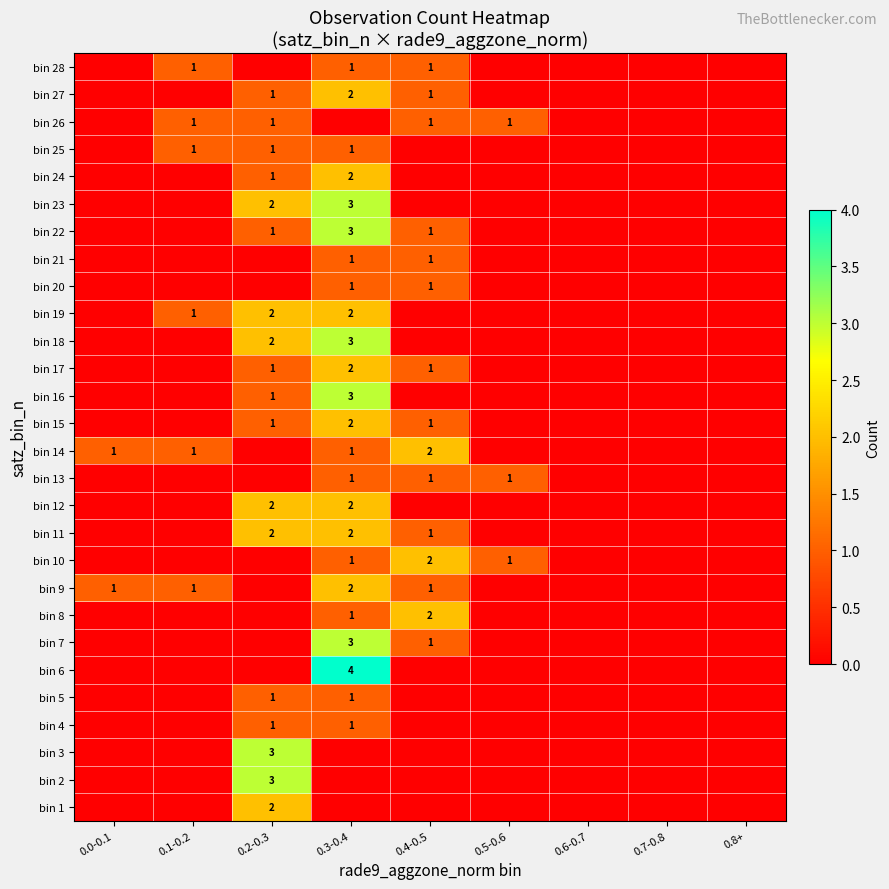

What is the difference between the highest and lowest values at 0.3-0.4?

4